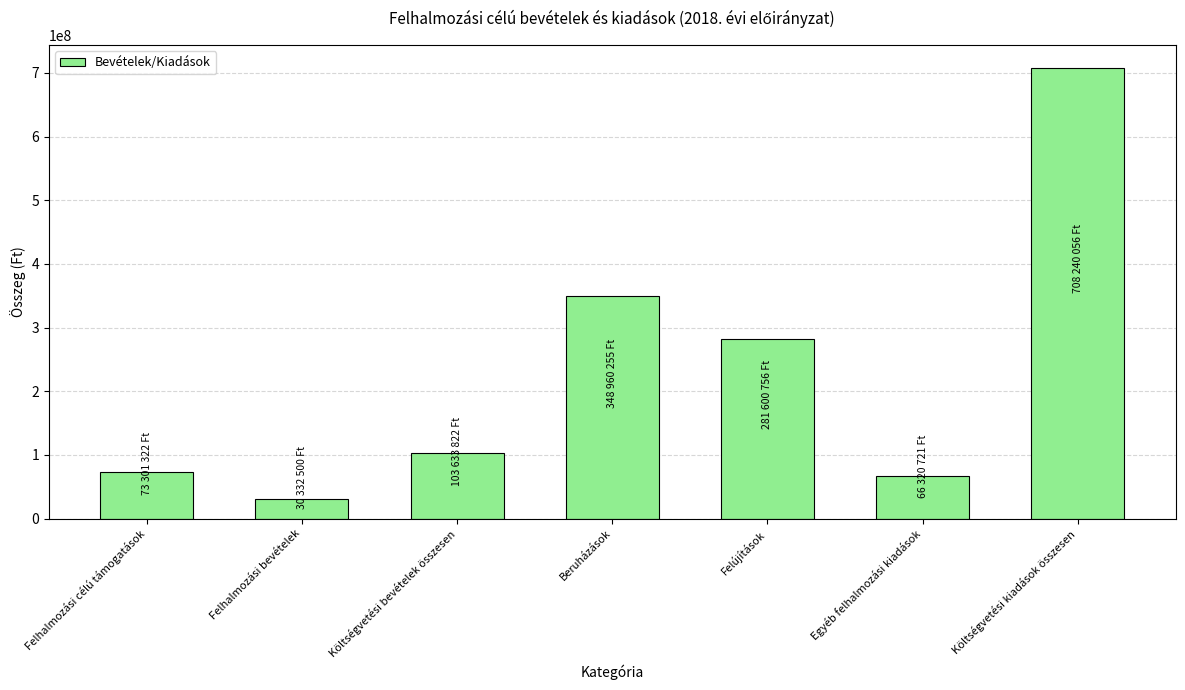

Reading left to right, list all the values displayed in this chart.

73301322	30332500	103633822	348960255	281600756	66320721	708240056